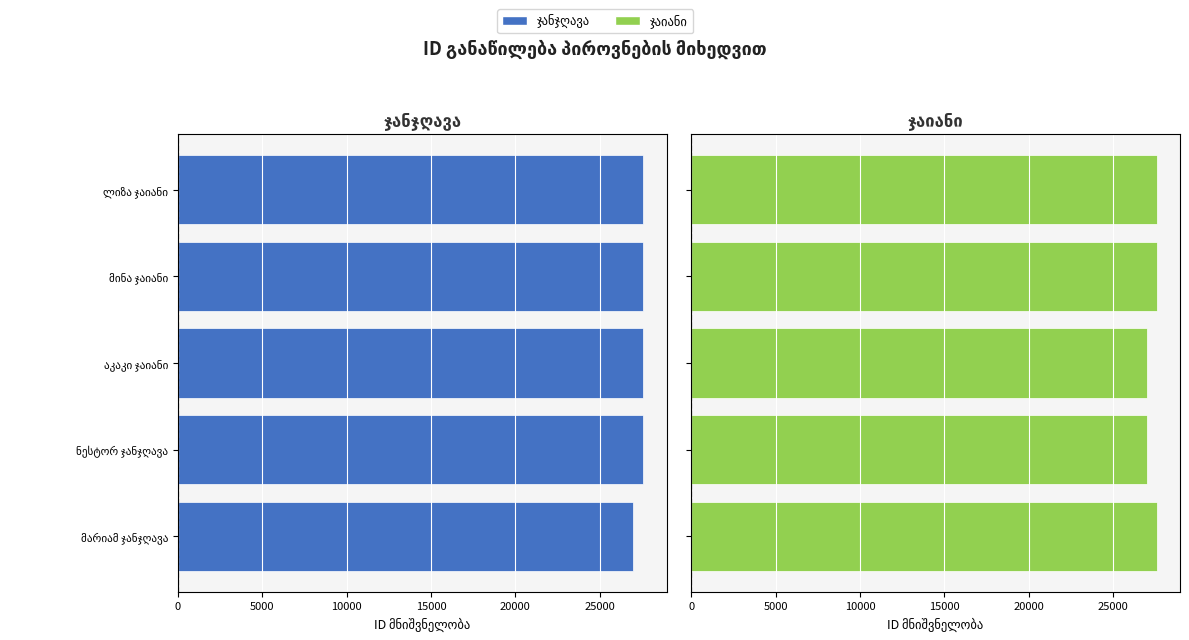

Rank the series by their maximum value, from highest to lowest.

ჯაიანი (right), ჯანჯღავა (left)